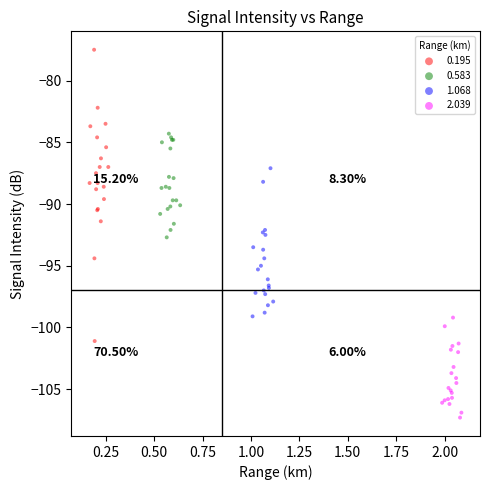

What are all the series names shown in the legend?

0.195, 0.583, 1.068, 2.039